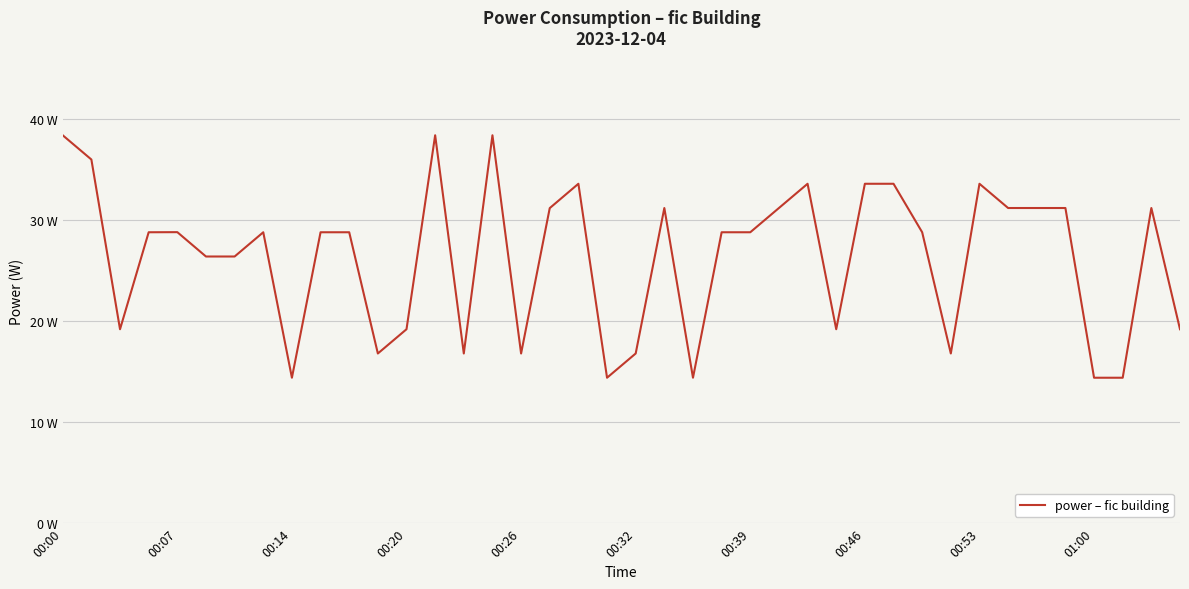

Does the chart display data point markers on the line(s)?

No